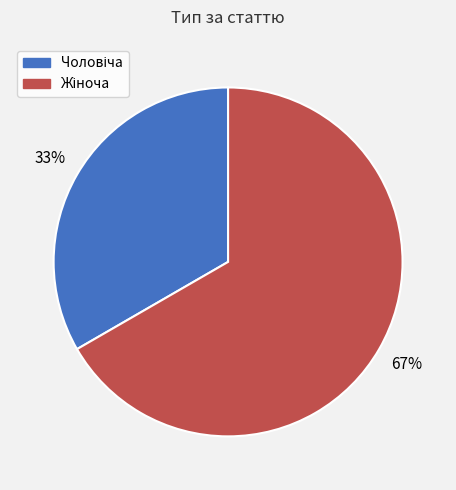

To the nearest percent, what is the average slice percentage?

50%